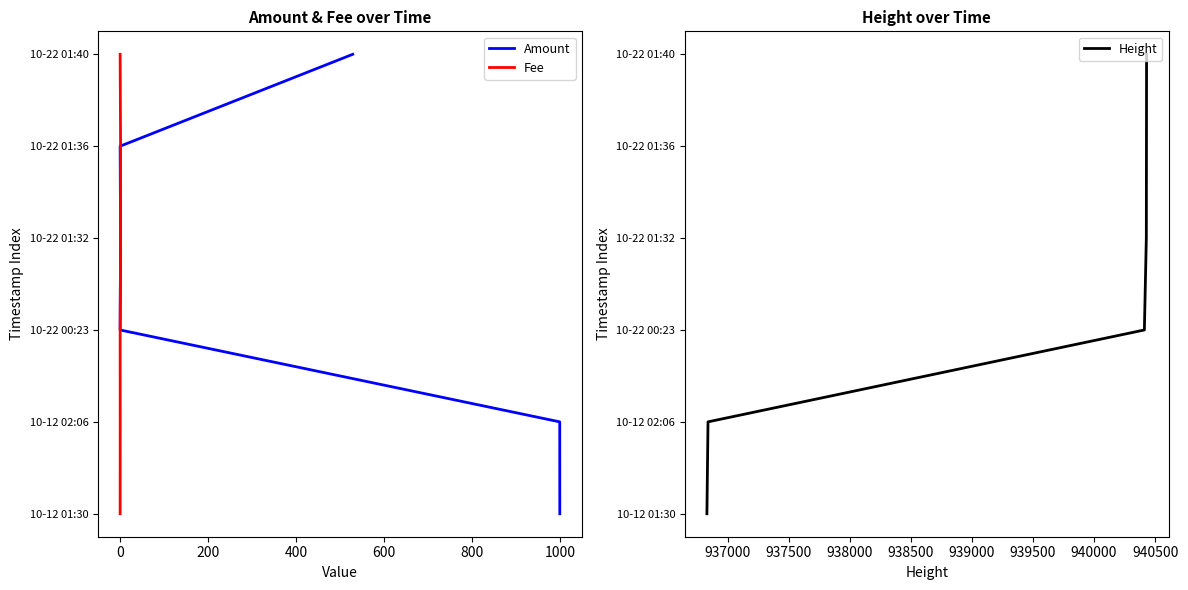

List the series in order of their peak value, lowest first.

Amount, Fee, Height